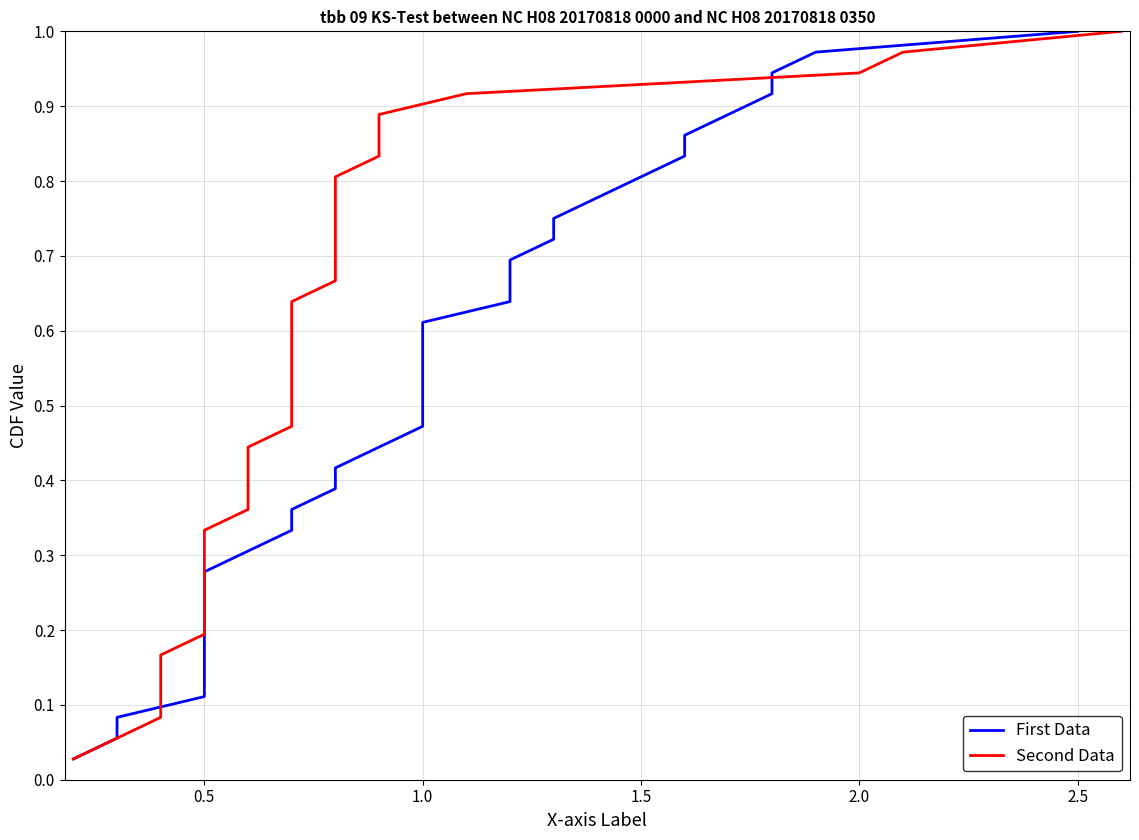

True or false: Second Data has more than 1 interior local peaks.

False